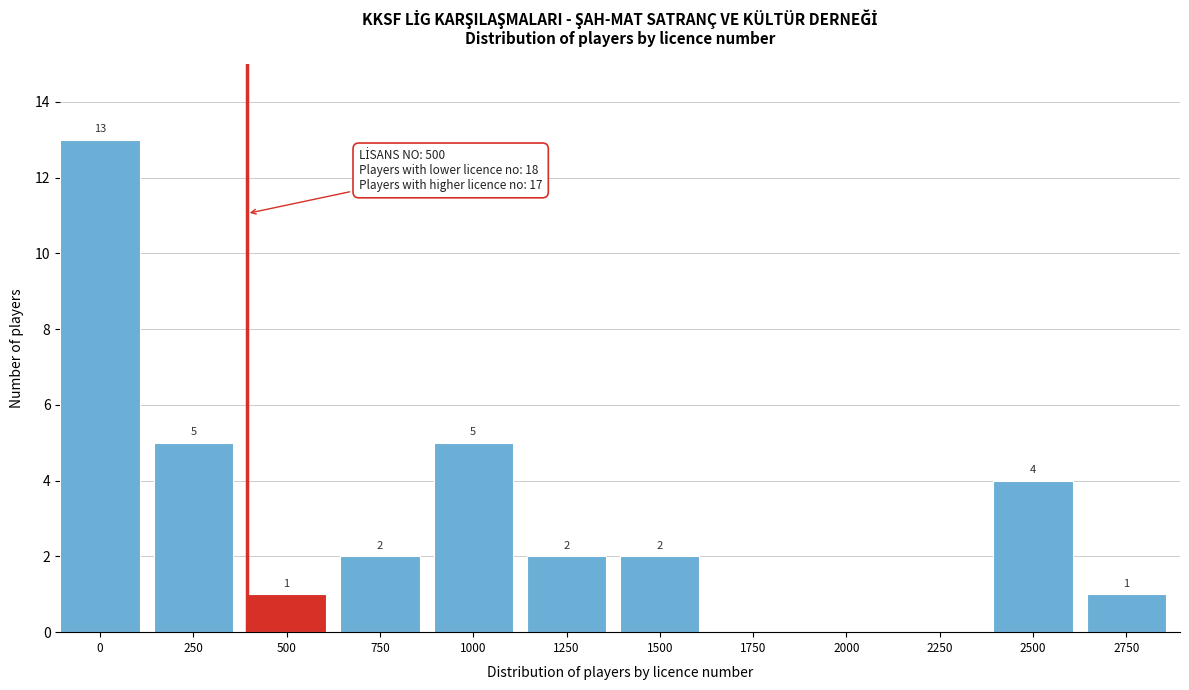

Reading right to left, what are all the values shown in this chart?

2750=1	2500=4	2250=0	2000=0	1750=0	1500=2	1250=2	1000=5	750=2	500=1	250=5	0=13